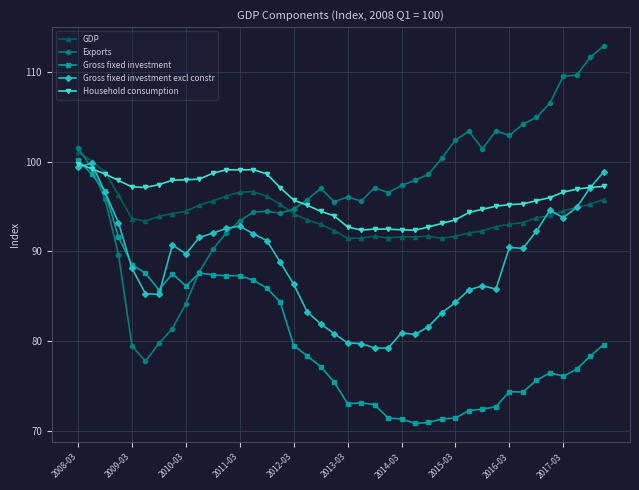

What is the sum of all Exports values?

3870.2